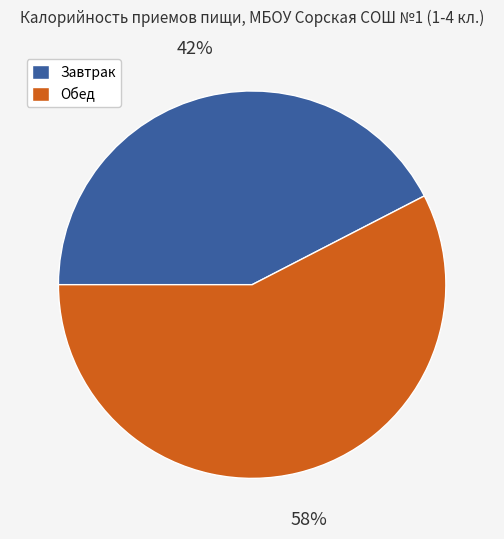

Which category has the biggest portion of the pie?

Обед